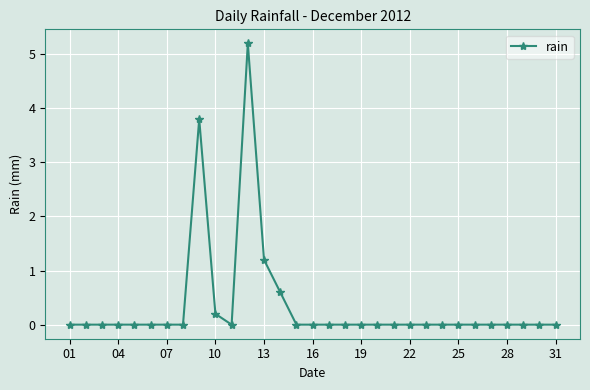

What is the difference between the second highest and minimum values?

3.8